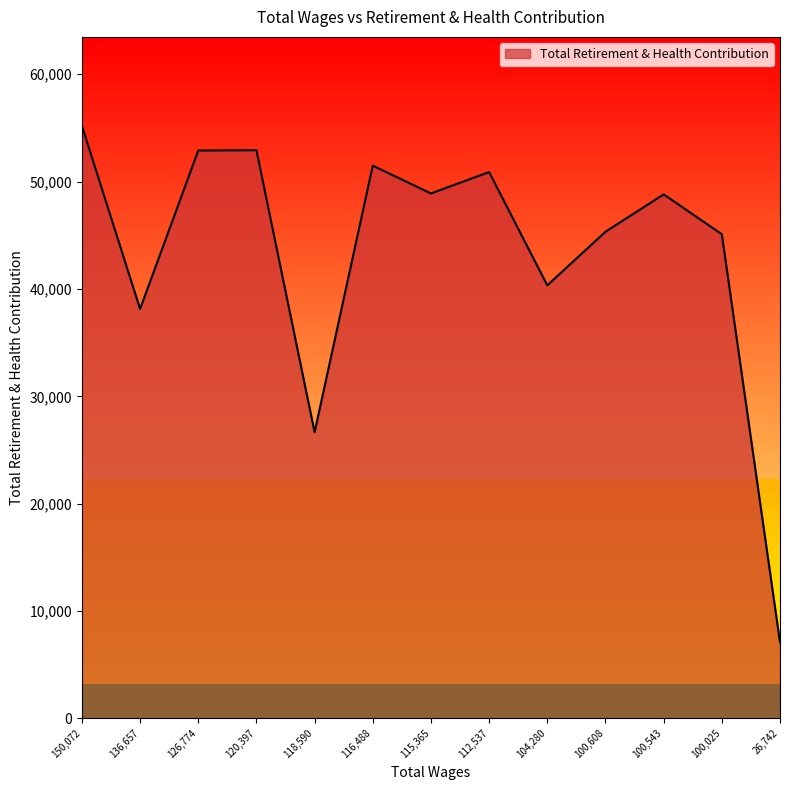

What is the approximate value at 100,543, to the nearest 100?

48800